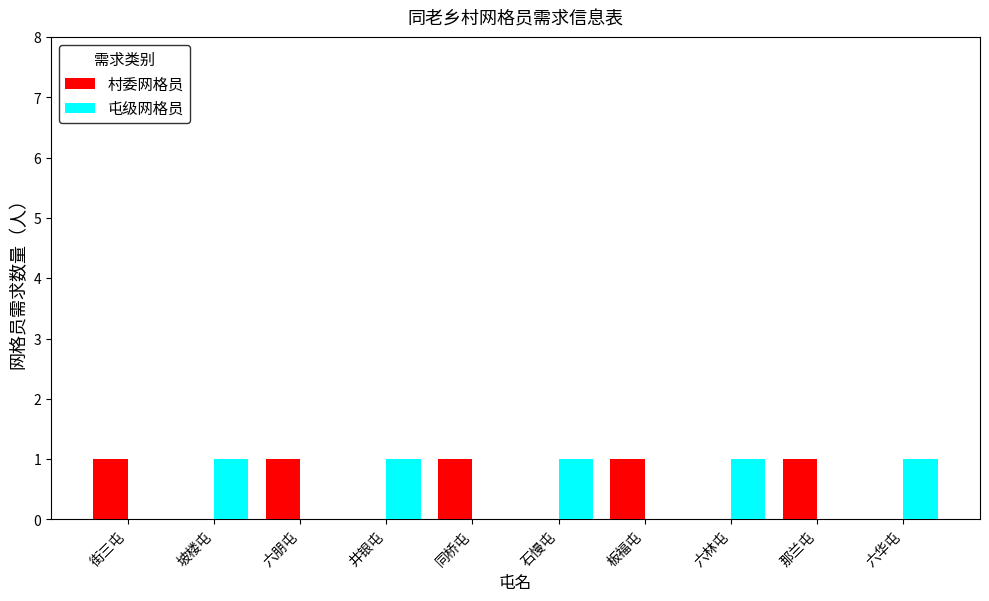

Reading left to right, list all the values displayed in this chart.

村委网格员: 街三屯=1	坡楼屯=0	六朋屯=1	井银屯=0	同桥屯=1	石慢屯=0	板福屯=1	六林屯=0	那兰屯=1	六华屯=0
屯级网格员: 街三屯=0	坡楼屯=1	六朋屯=0	井银屯=1	同桥屯=0	石慢屯=1	板福屯=0	六林屯=1	那兰屯=0	六华屯=1